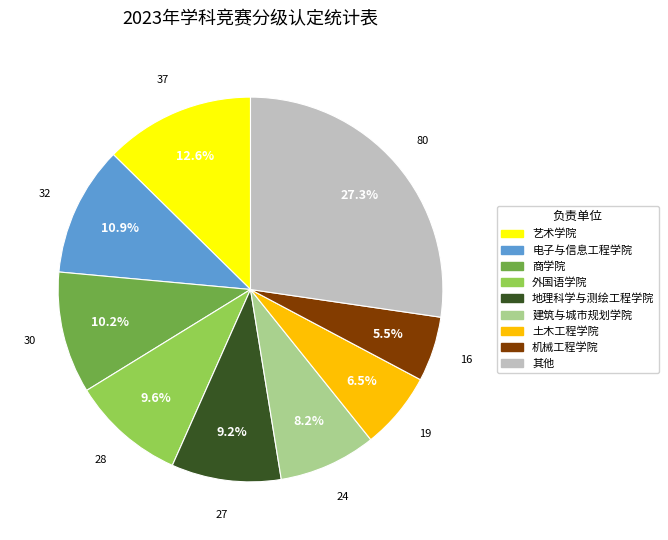

Is there a majority slice in this chart?

No